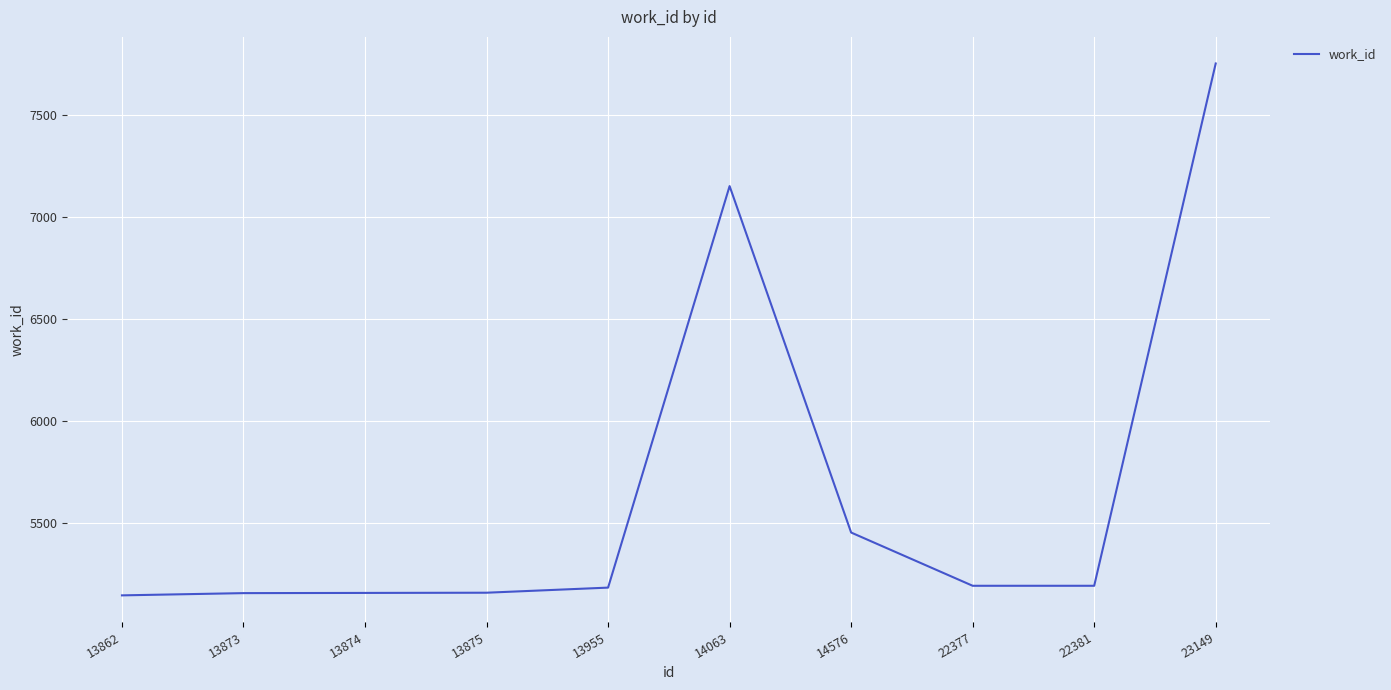

Which category has the highest value across all series?

23149